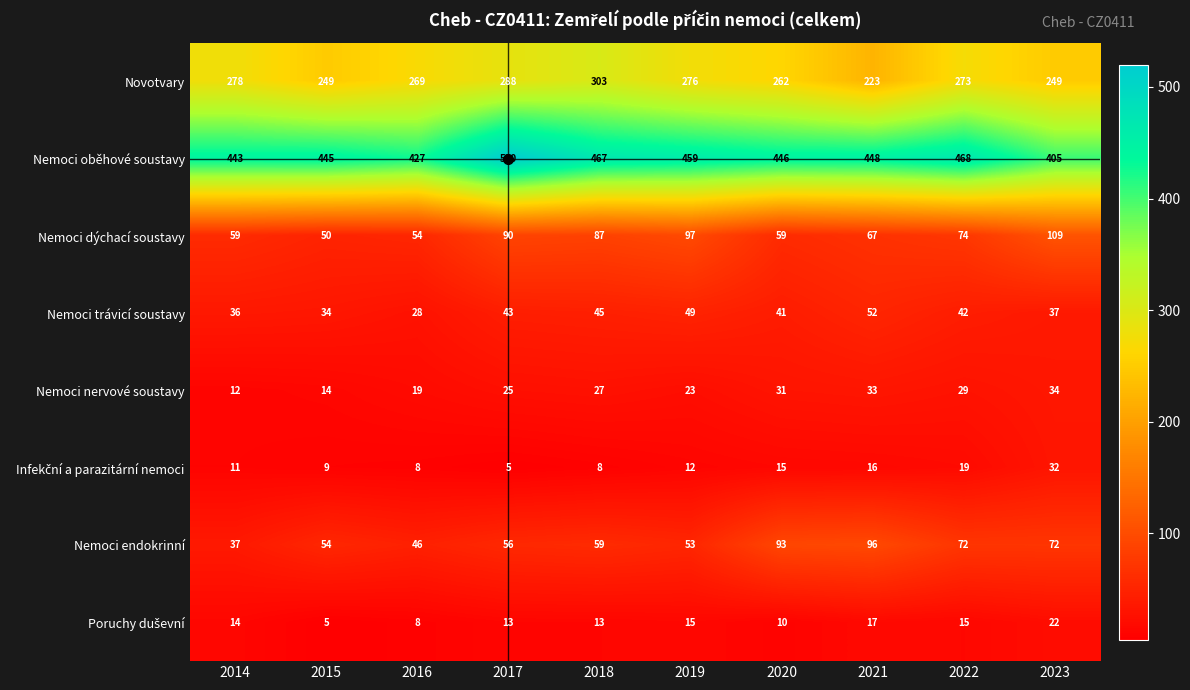

What is the minimum value shown in the chart?

5